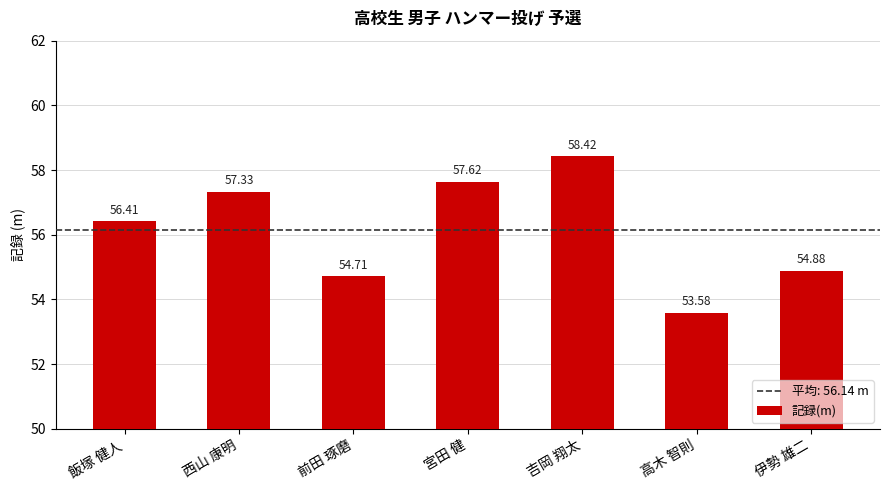

Rank the categories by value from lowest to highest.

高木 智則, 前田 琢磨, 伊勢 雄二, 飯塚 健人, 西山 康明, 宮田 健, 吉岡 翔太